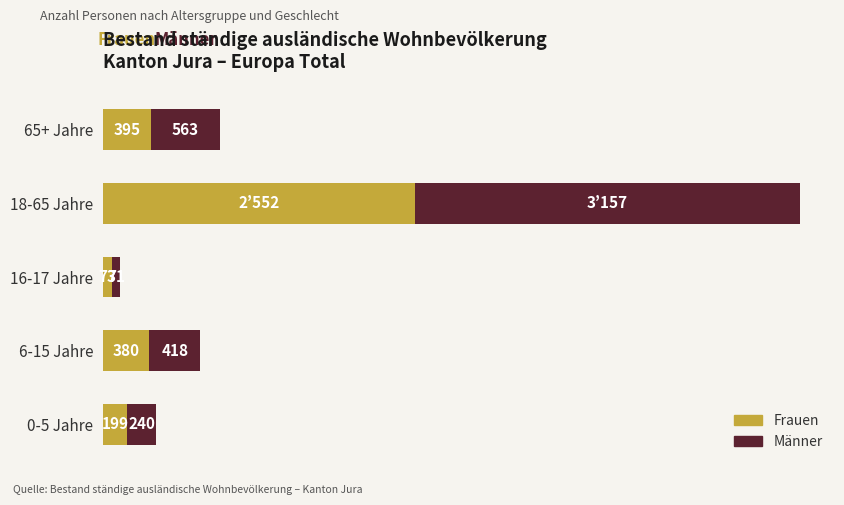

At which label does Frauen reach its peak?

18-65 Jahre